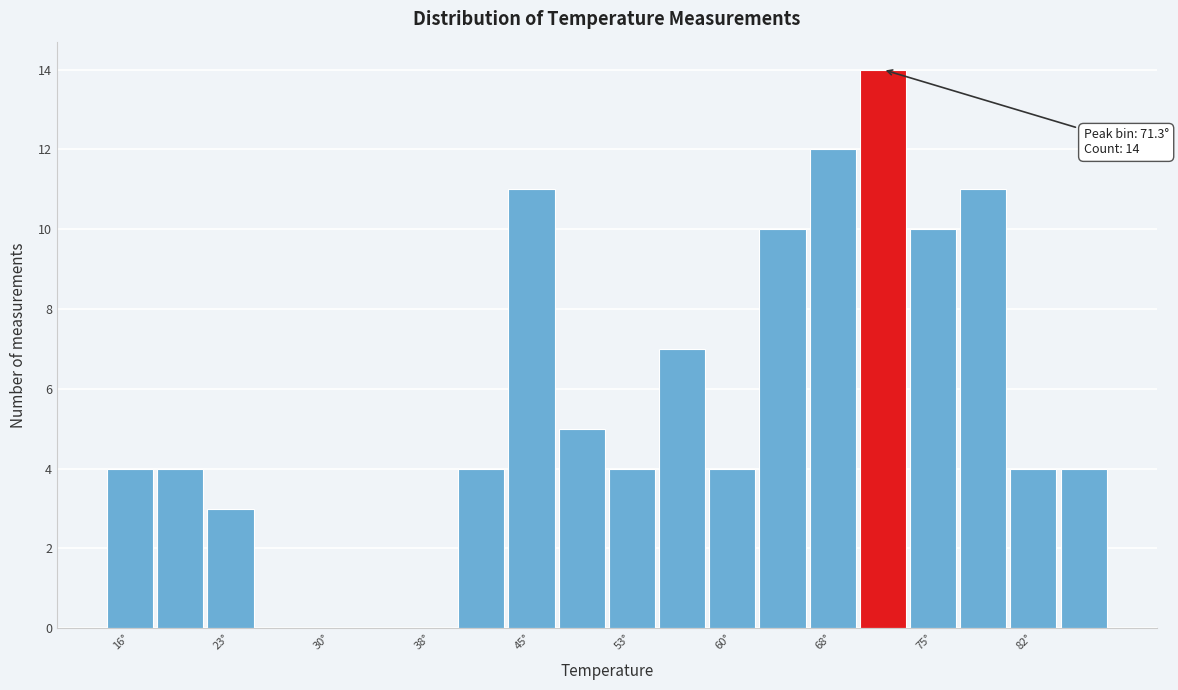

Around what value on the x-axis is the tallest bar? Give the approximate position of its centre, as read against the axis.

71